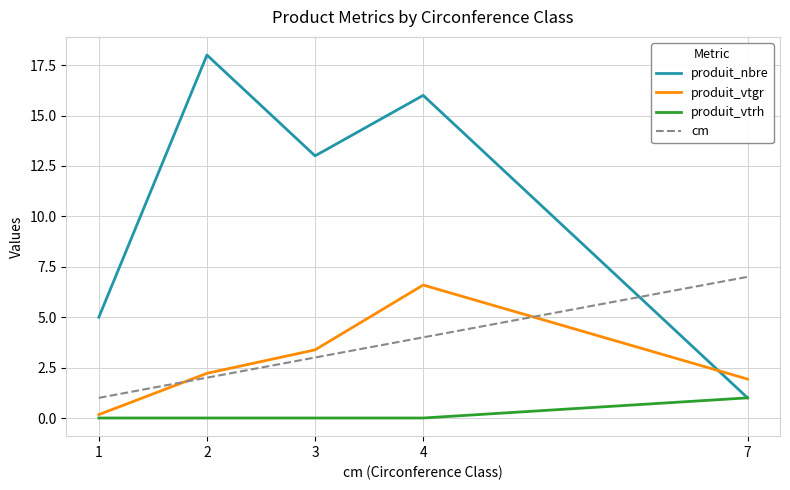

Between which two adjacent categories do cm and produit_vtgr first intersect?

1 and 2